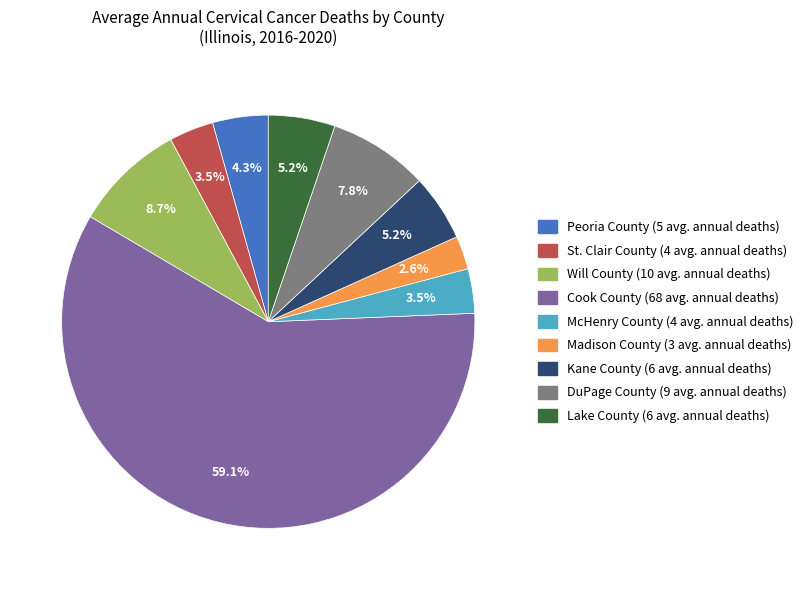

What percentage is the Will County slice, to the nearest percent?

9%